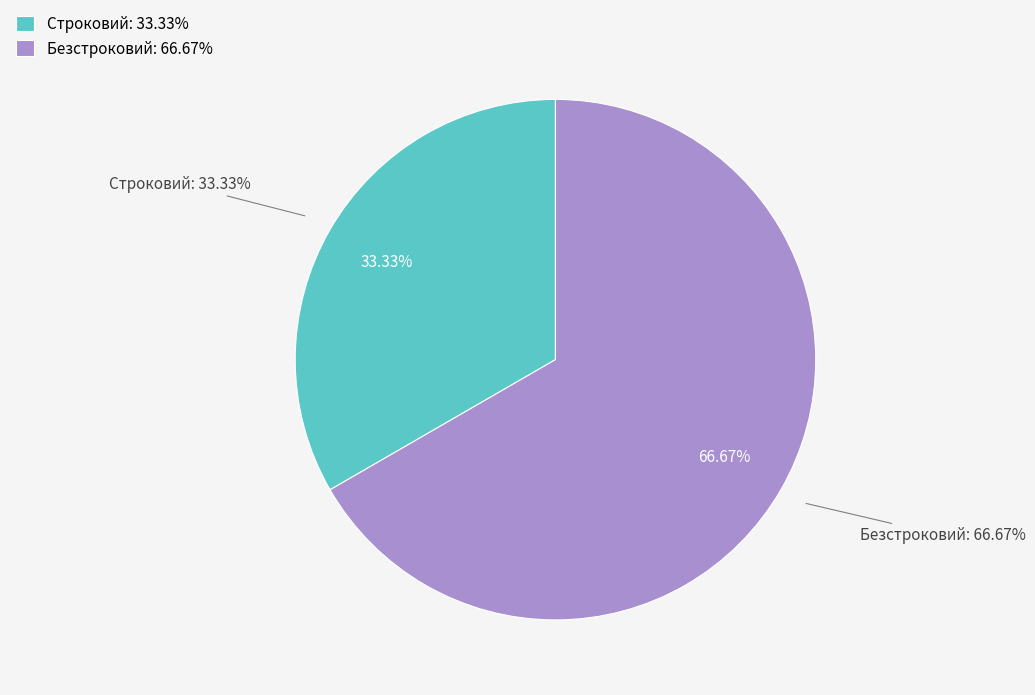

Approximately how many times larger is the value at Строковий compared to Безстроковий?

0.5